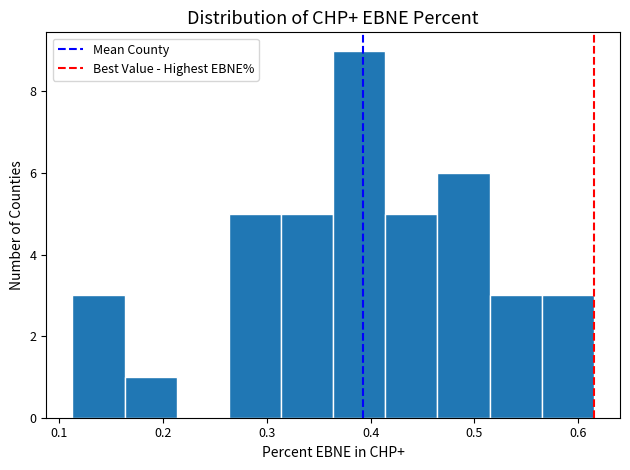

Reading left to right, list every bar in this chart as the range it spans on the x-axis followed by its height. Neither the bar edges nor the heights are printed on the chart, so give them approximately, as read against the axes.

0.11 to 0.16: 3
0.16 to 0.21: 1
0.21 to 0.26: 0
0.26 to 0.31: 5
0.31 to 0.36: 5
0.36 to 0.41: 9
0.41 to 0.46: 5
0.46 to 0.51: 6
0.51 to 0.56: 3
0.56 to 0.62: 3